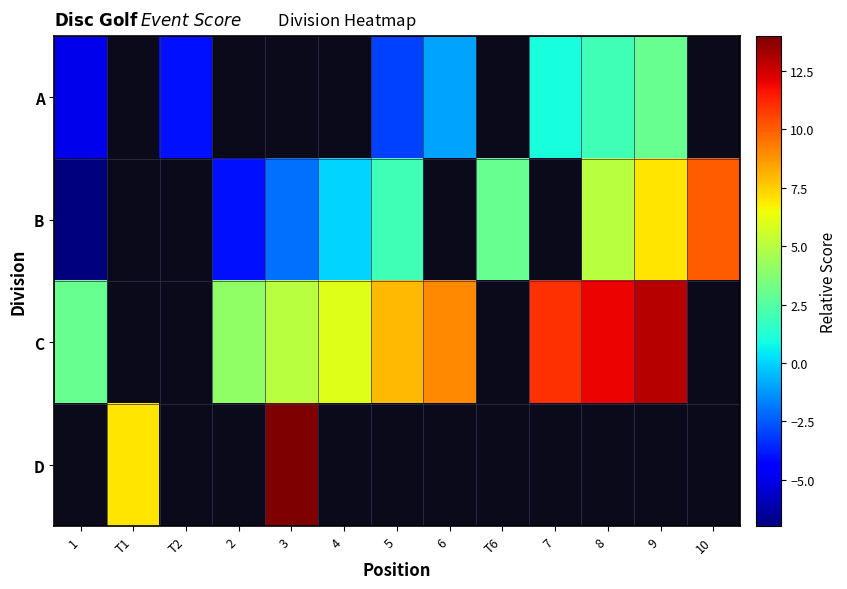

How many positive values does the C series have?

9